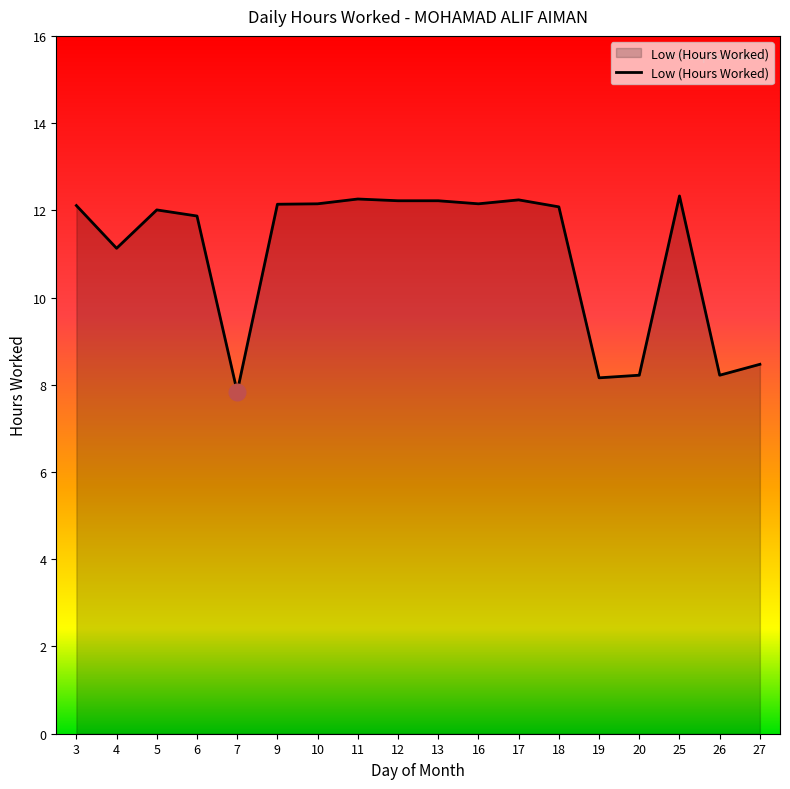

At which category does the data reach its first local valley?

4